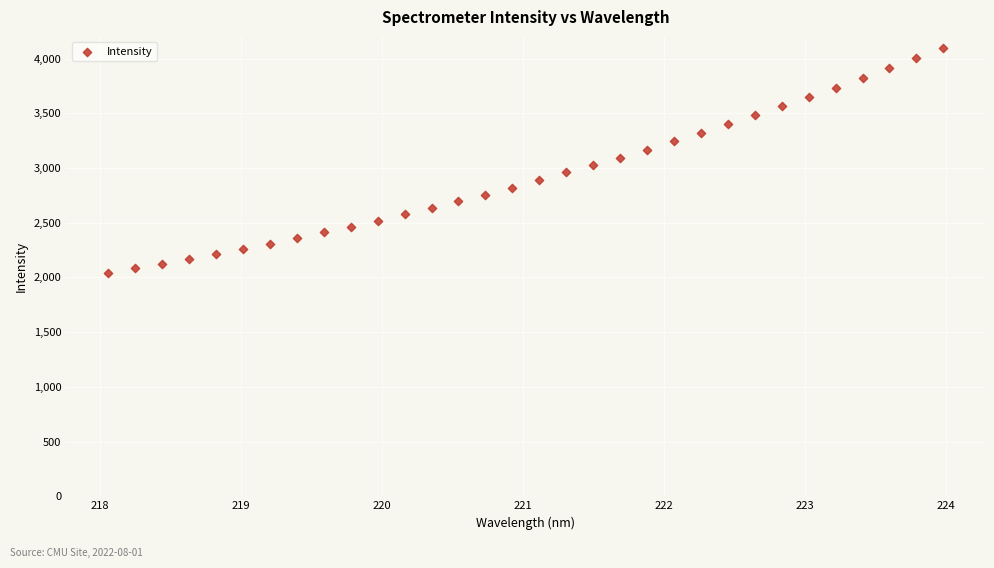

What is the range of X values (max minus min)?

5.9